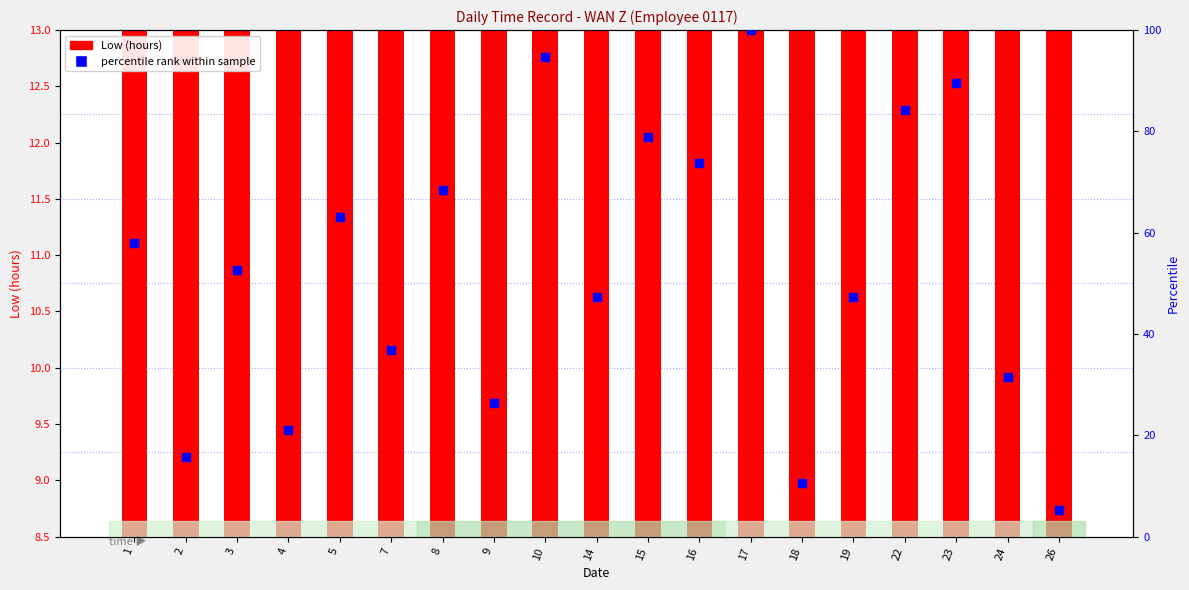

Which series reaches the minimum Y coordinate?

percentile rank within sample